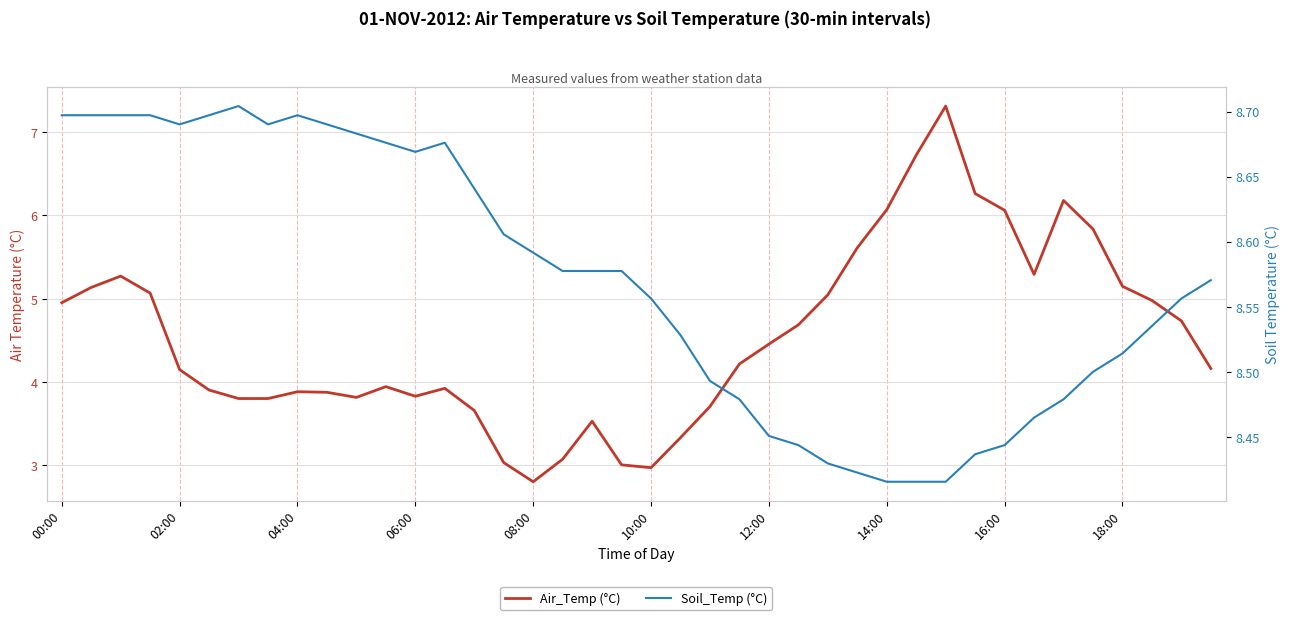

How many lines are shown in the chart?

2